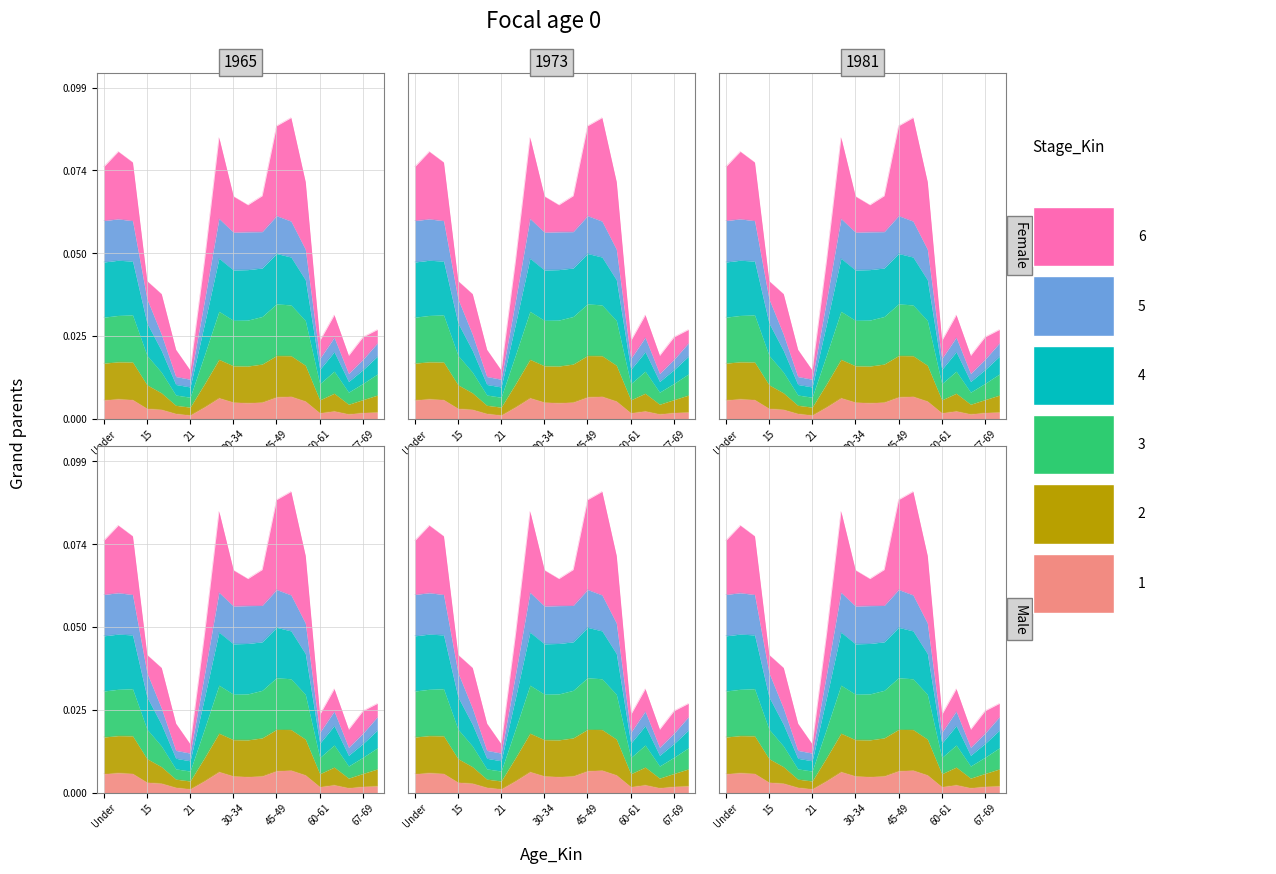

What is the difference between the maximum and second lowest values in the national series?

6.4